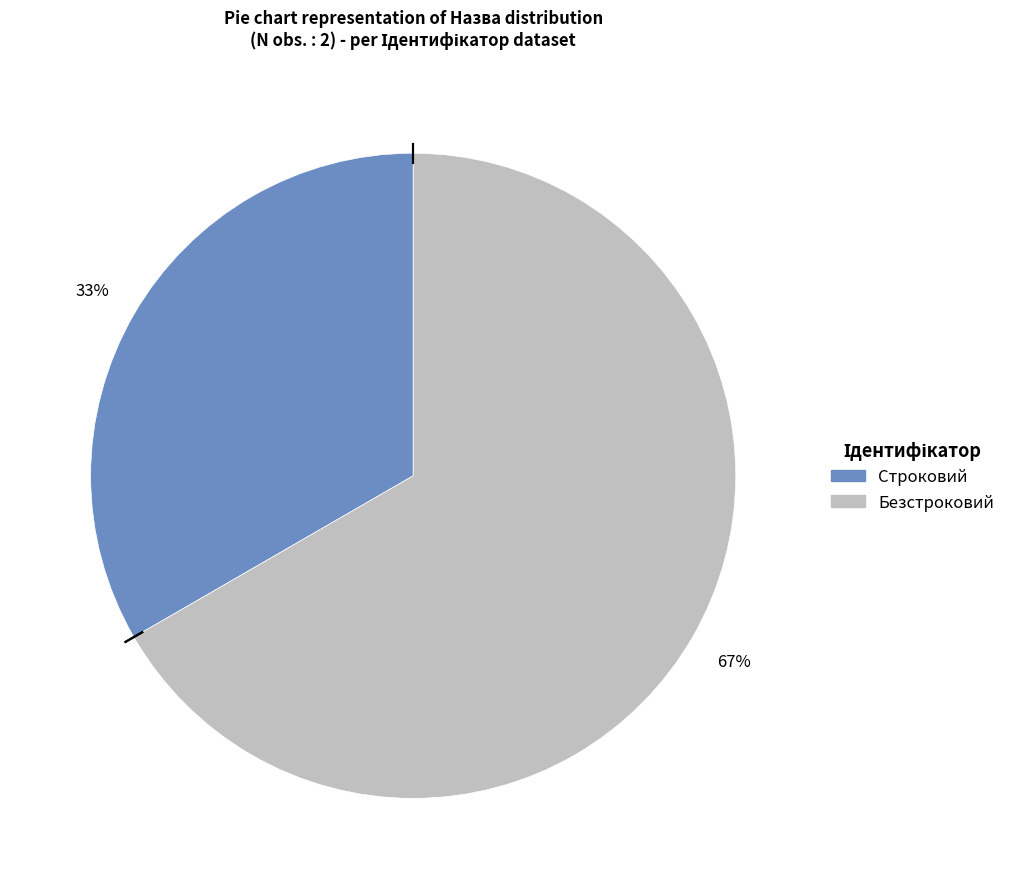

Is the sum of Строковий and Безстроковий greater than half?

Yes